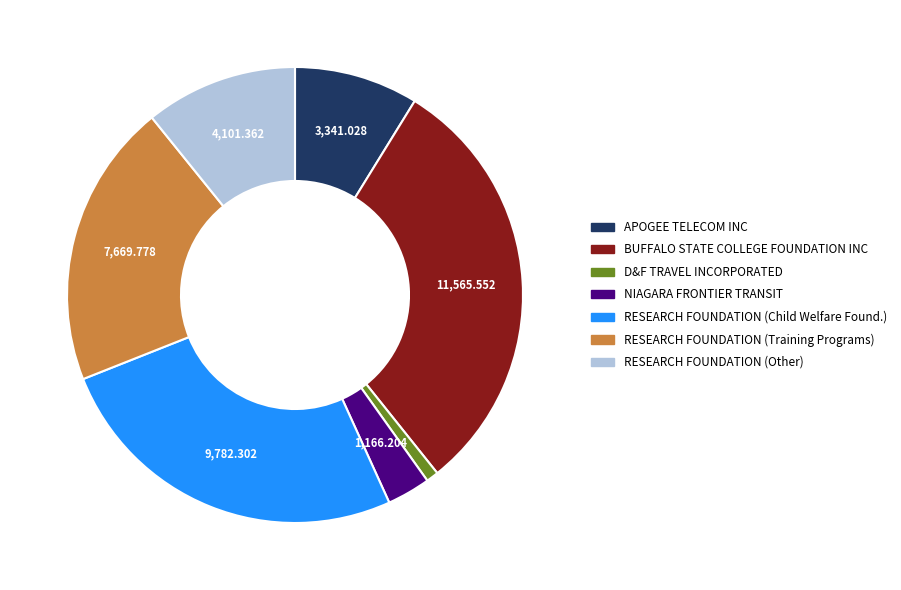

Is there any slice that represents more than half of the pie?

No